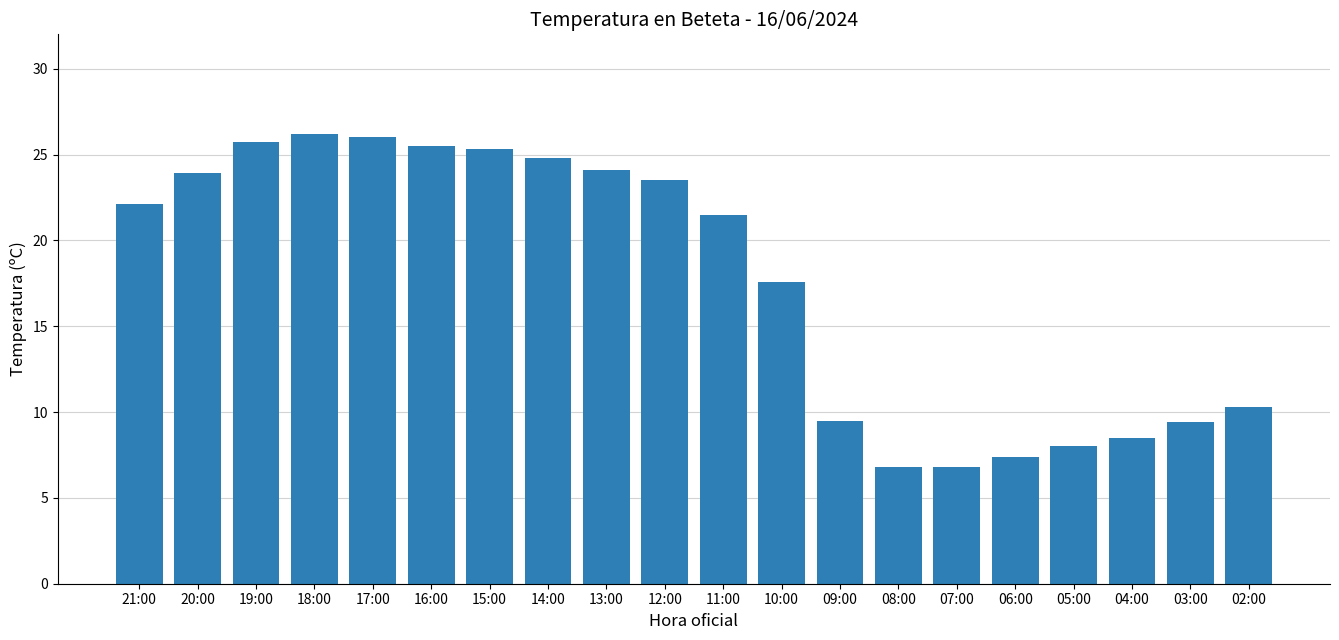

What is the difference between the second highest and second lowest values?

19.2